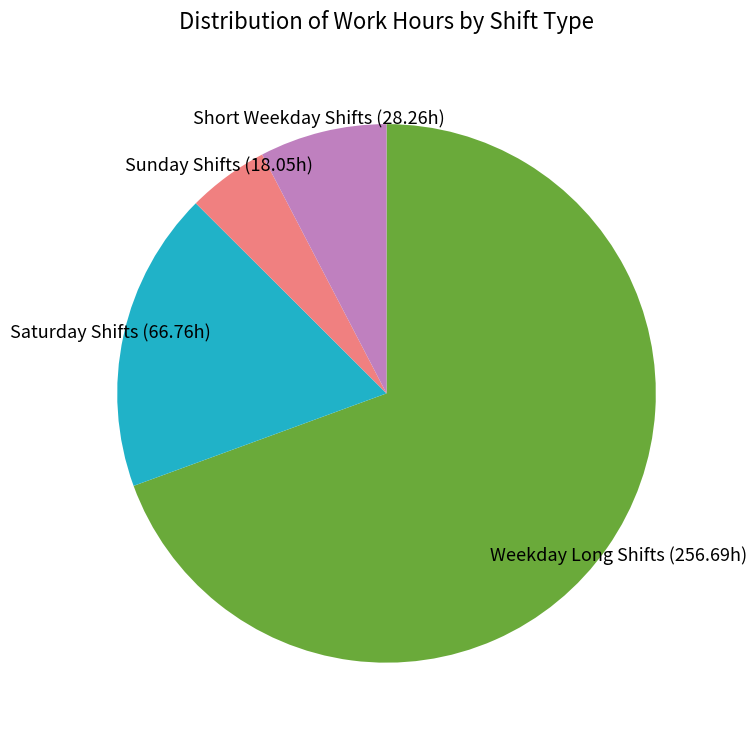

Count the number of slices in the pie.

4